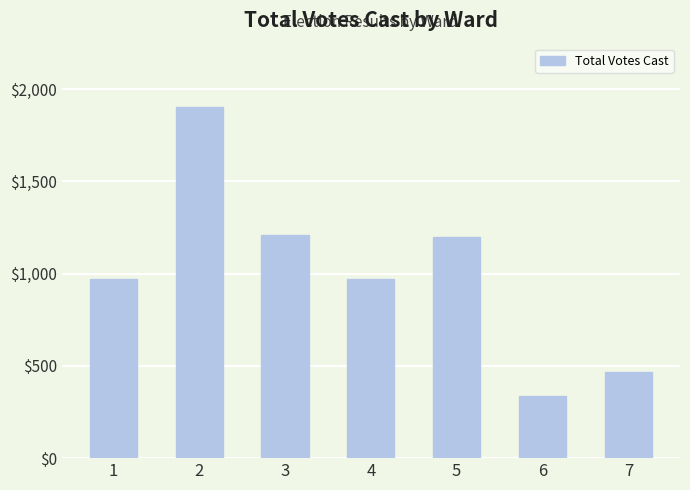

The value at 2 is 3029. True or false?

False